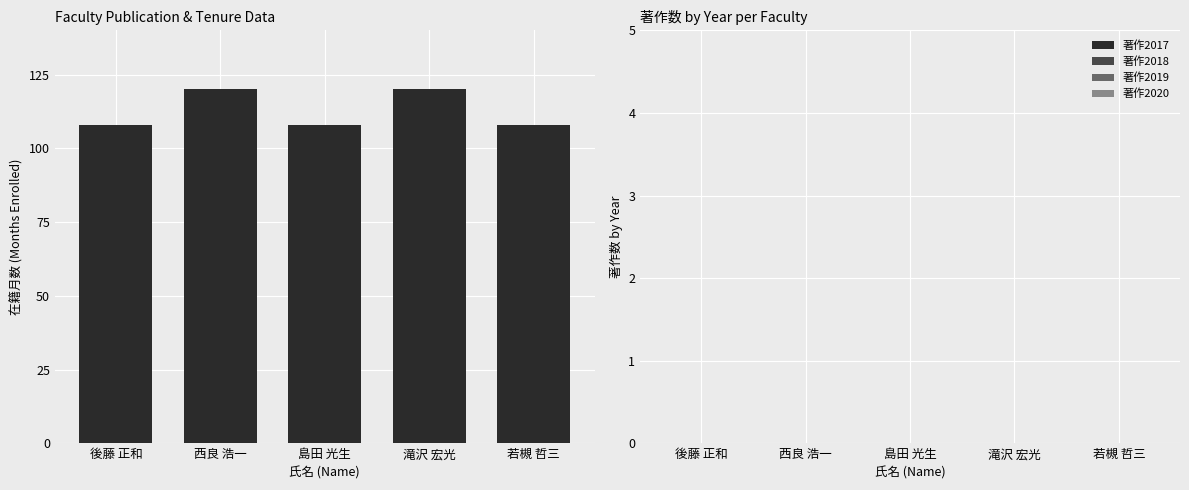

What is the maximum value shown in the chart?

120